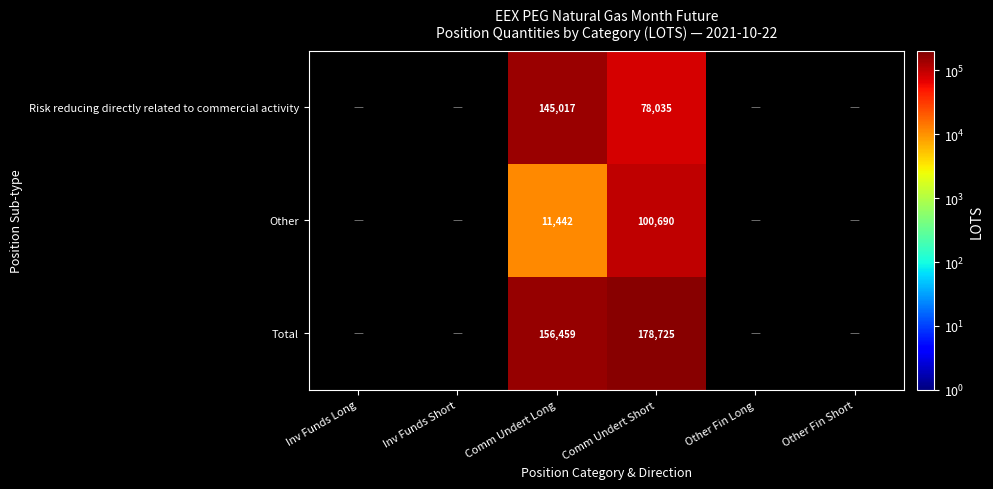

What is the spread (max minus min) of values at Comm Undert Long?

145017